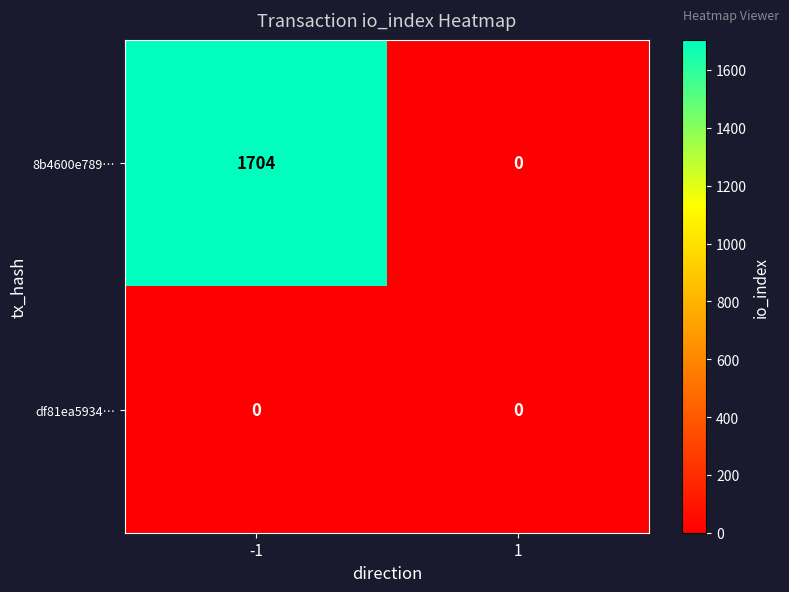

What is the sum of the 8b4600e789… values at -1 and 1?

1704